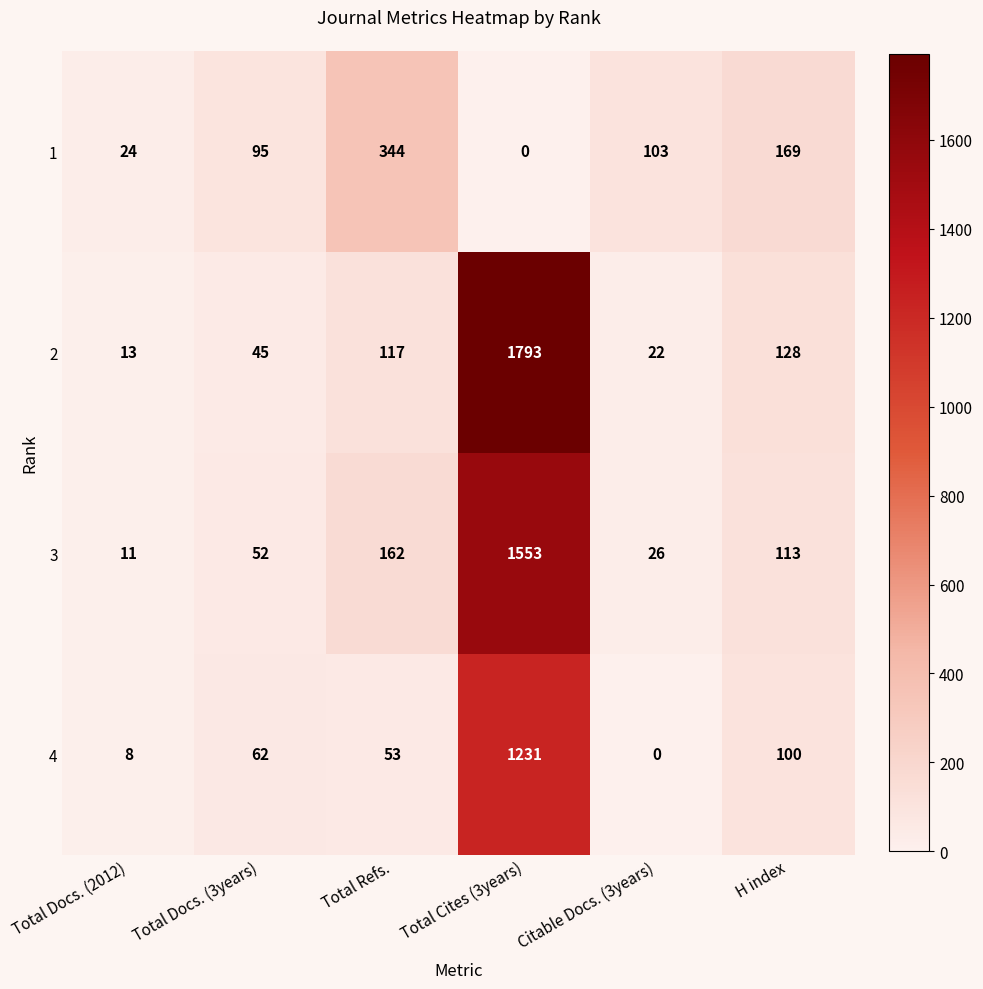

What is the difference between the highest and lowest values at Total Cites (3years)?

1793